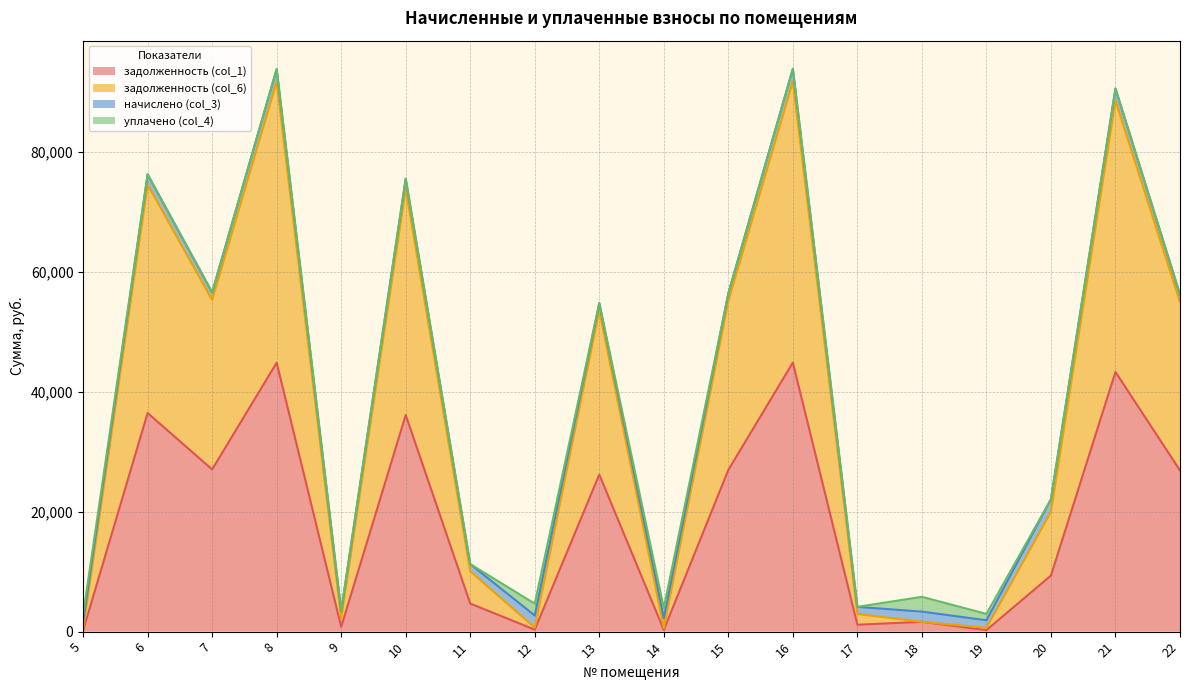

What is the total value across all series at 8?

93797.0